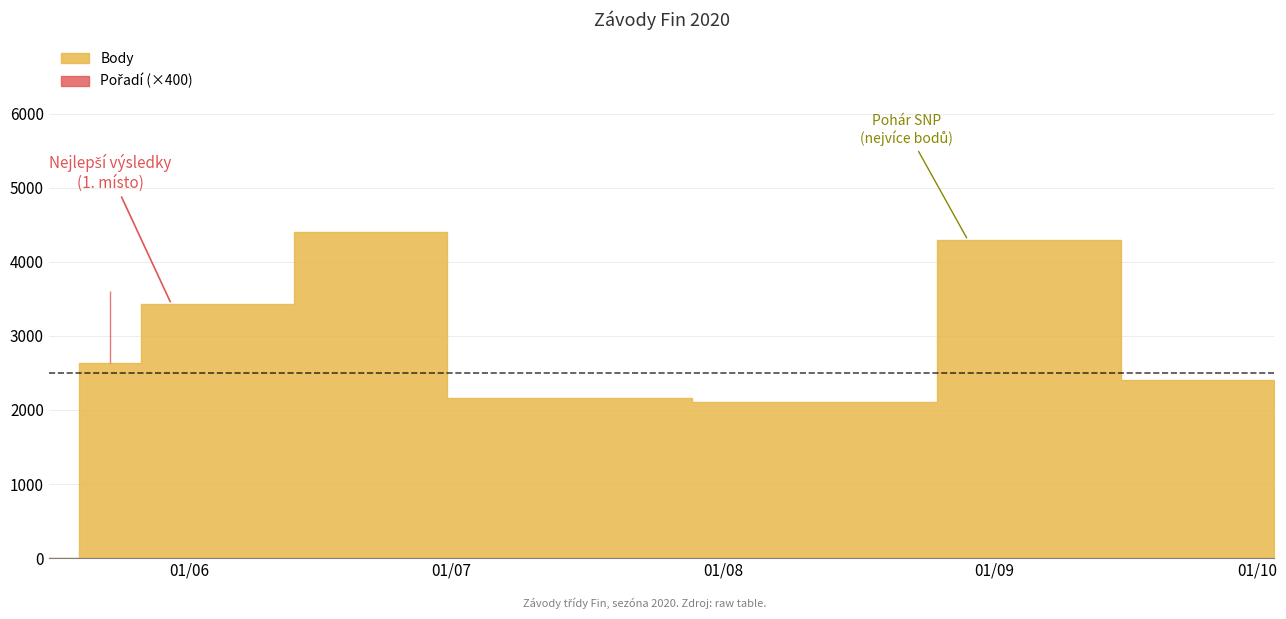

How many values exceed 2640?

3